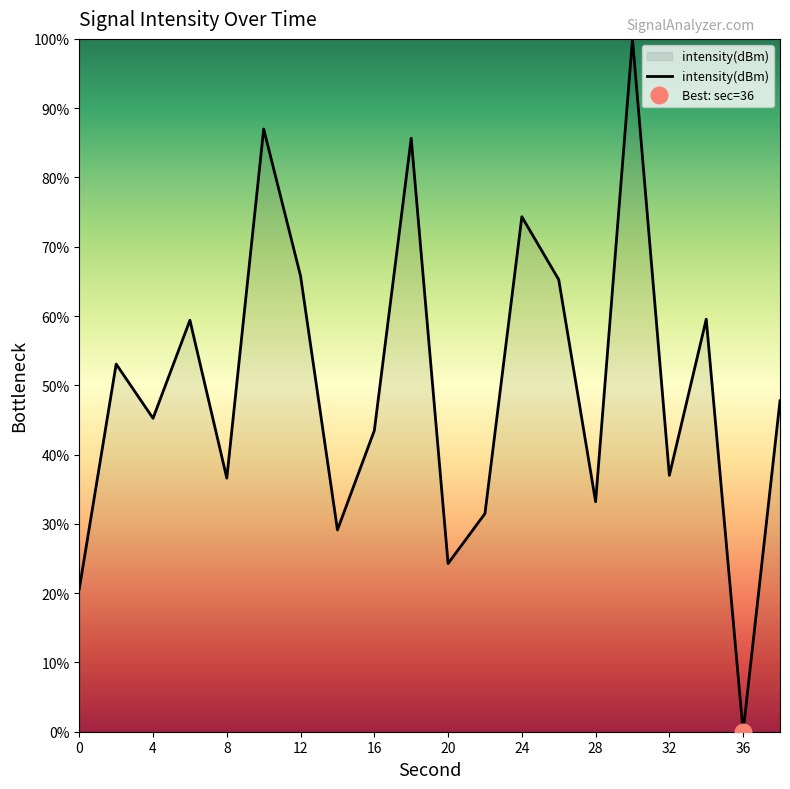

Which category has the lowest value in the intensity(dBm) series?

36